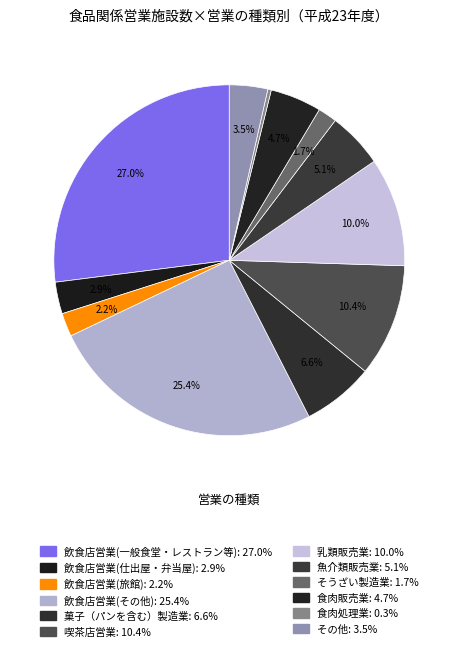

To the nearest percent, what is the average slice percentage?

8%